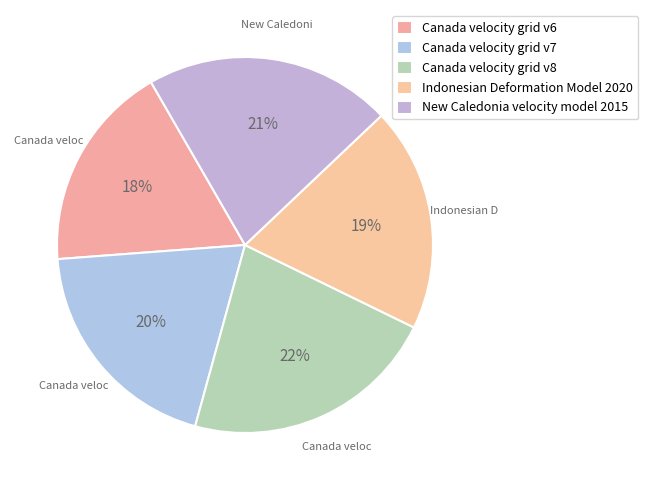

What is the change in value from Canada velocity grid v7 to Canada velocity grid v8?

+1224